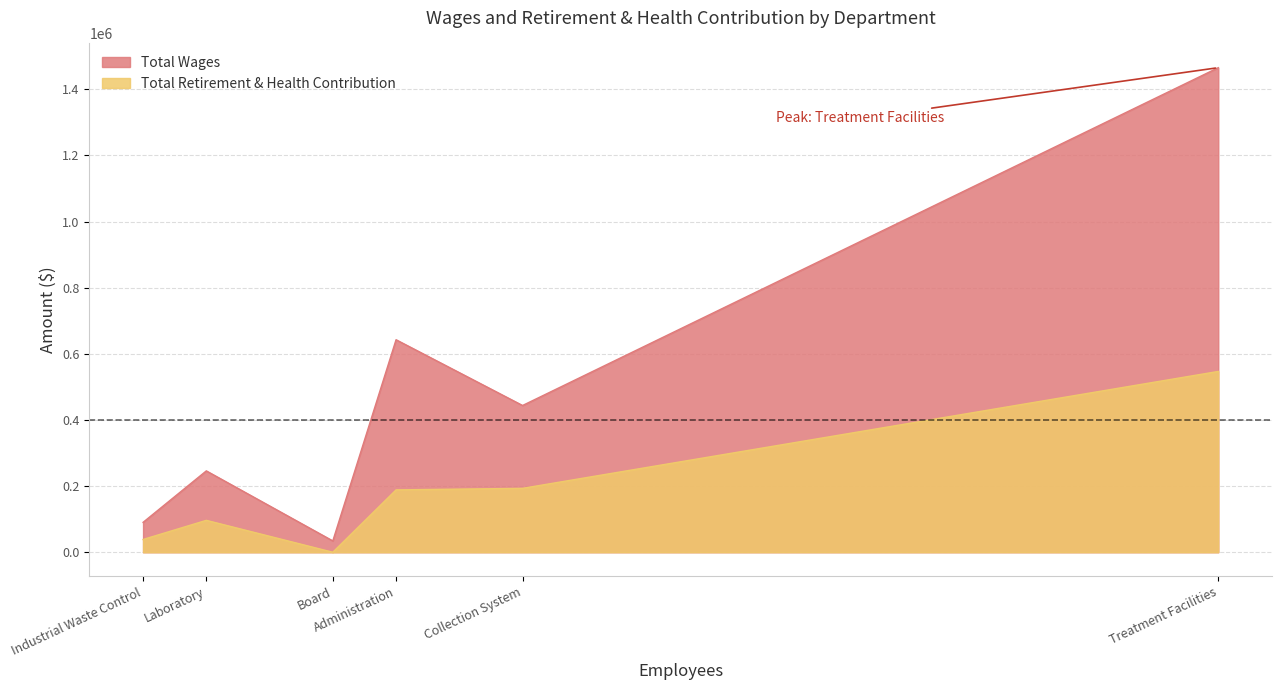

True or false: Total Retirement & Health Contribution and Total Wages cross at least once.

False